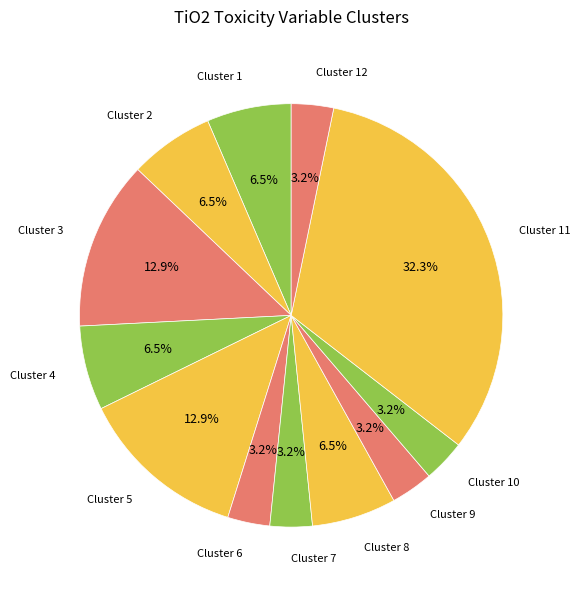

Combined, do Cluster 10 and Cluster 3 account for over 50%?

No